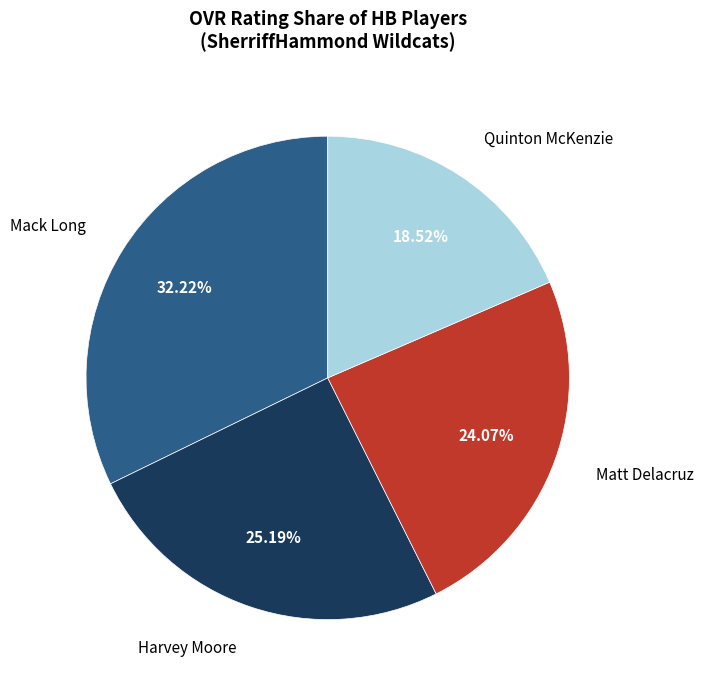

Is there any slice that represents more than half of the pie?

No